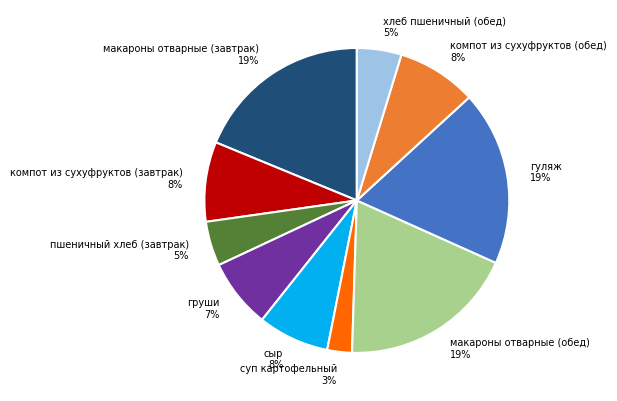

What percentage is the компот из сухуфруктов (обед) slice, to the nearest percent?

8%